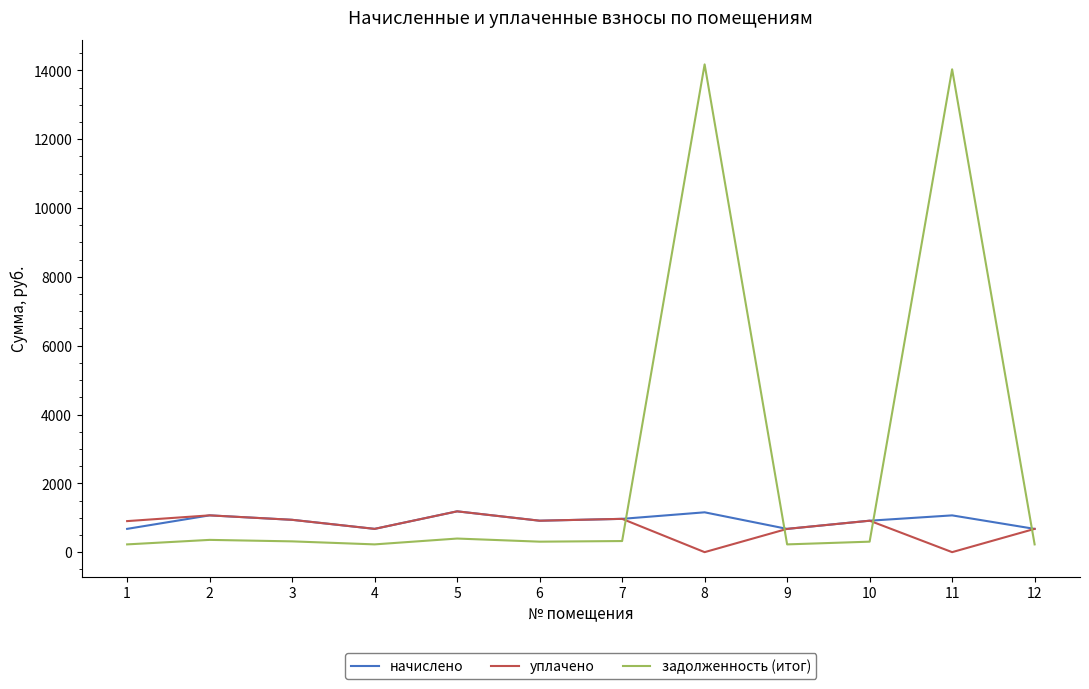

Which series changed the most between 10 and 11?

задолженность (итог)